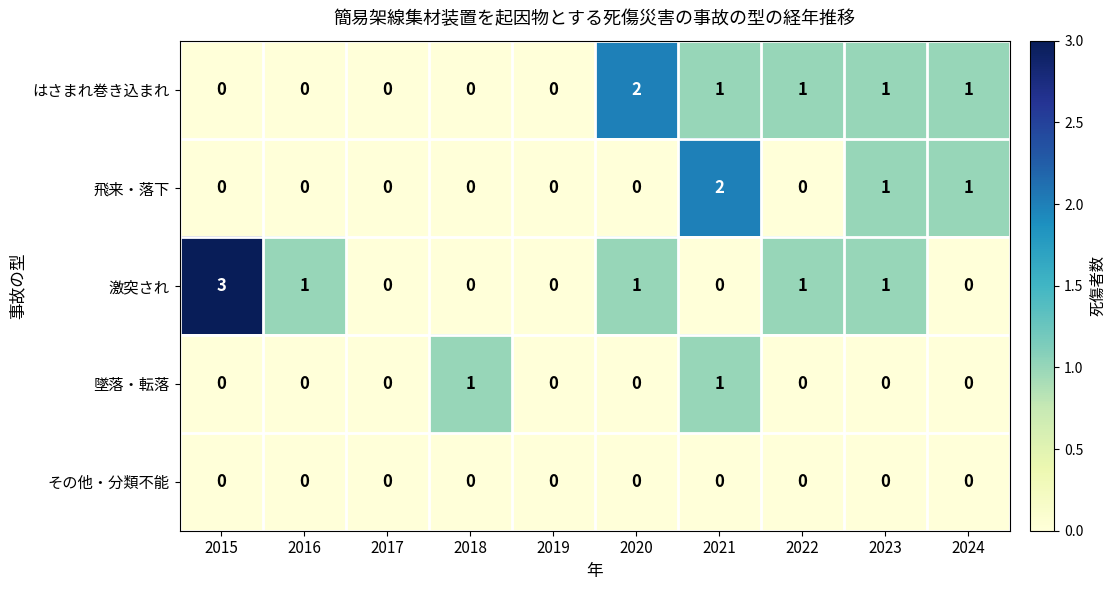

What is the difference between the maximum and minimum values in the 激突され series?

3